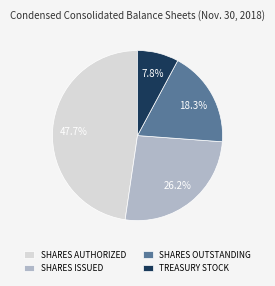

How many slices are in this pie chart?

4